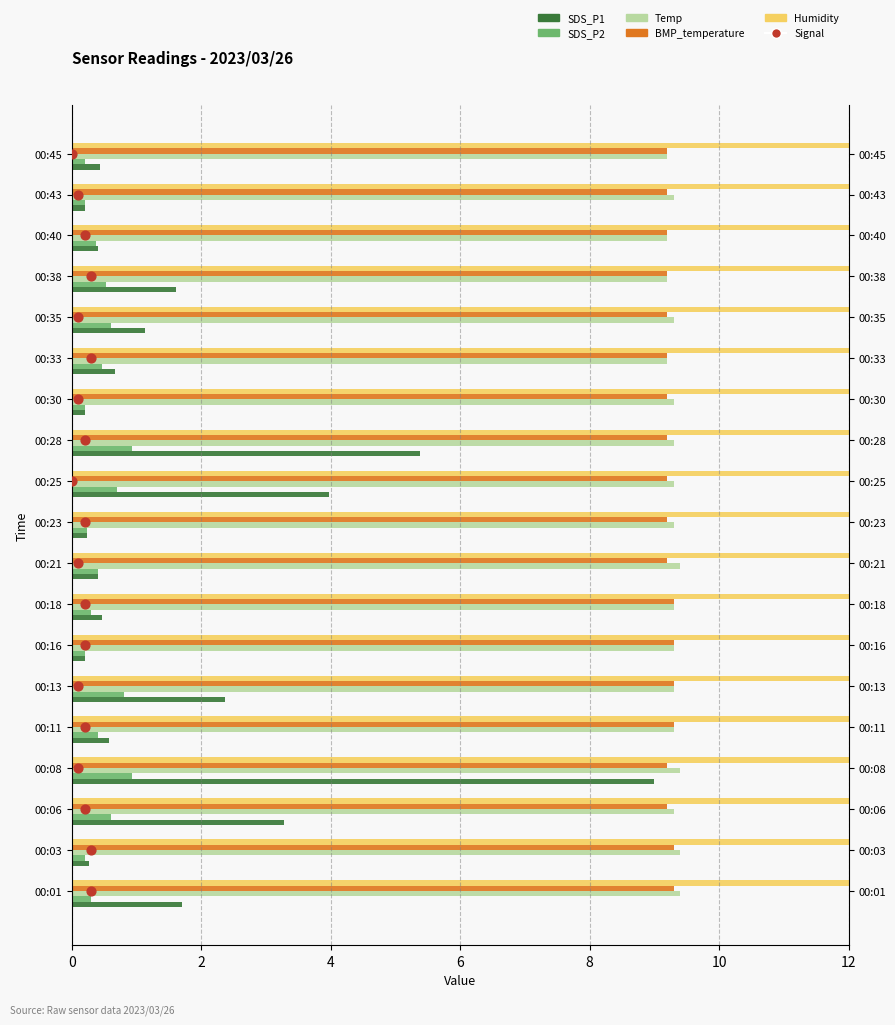

Which series reaches the maximum Y coordinate?

Signal